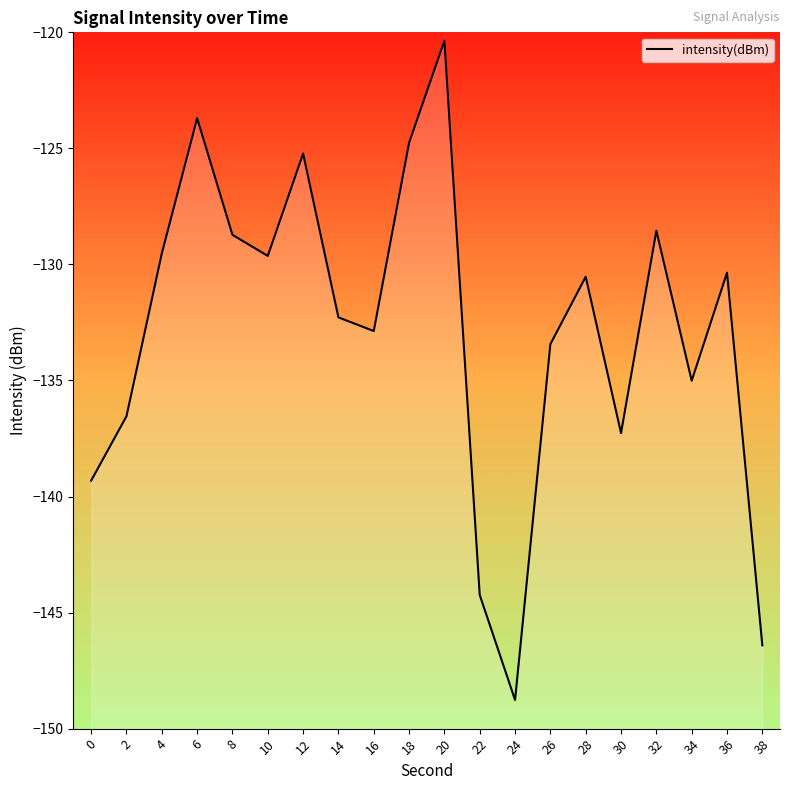

How many points are lower than both their immediate neighbors (excluding endpoints)?

5